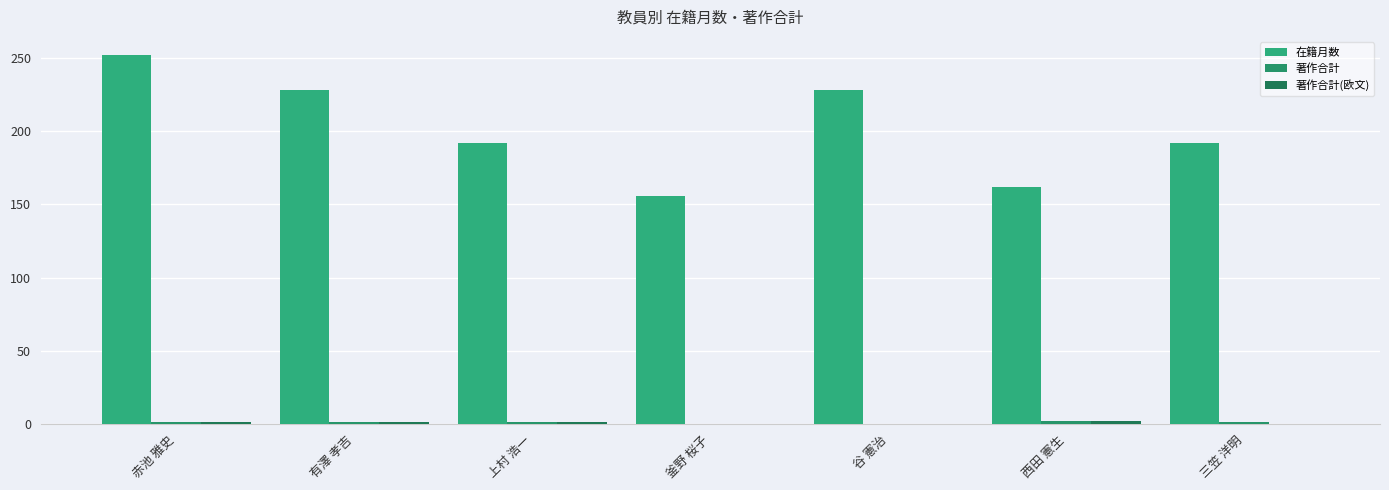

Does the chart contain stacked bars?

No